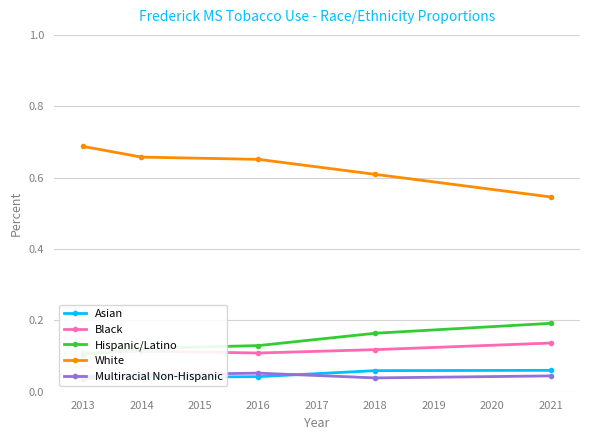

The White series shows 0.9 at 2014. True or false?

False